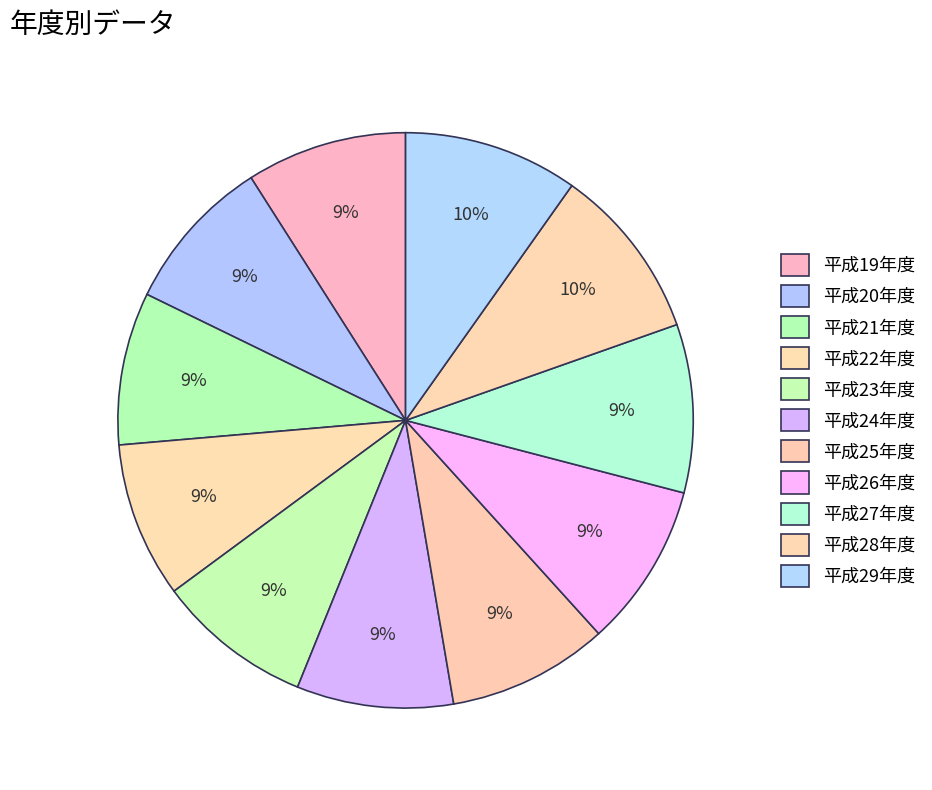

To the nearest percent, what is the combined percentage of 平成26年度 and 平成23年度?

18%